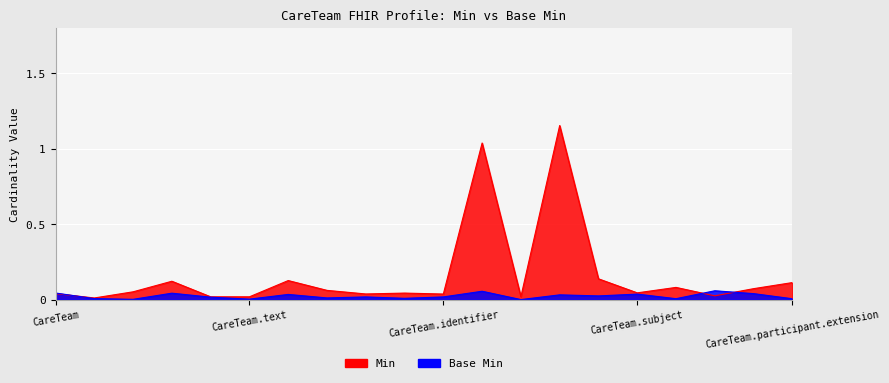

What is the label of the 18th point from the left?

CareTeam.participant